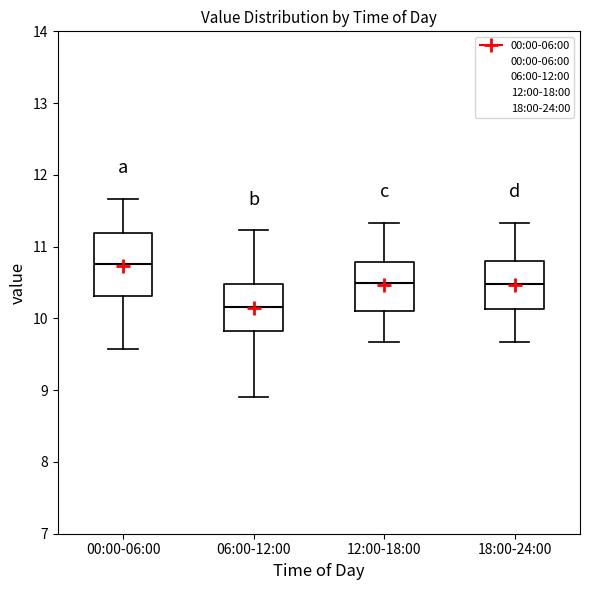

Which box's median line is the lowest?

06:00-12:00